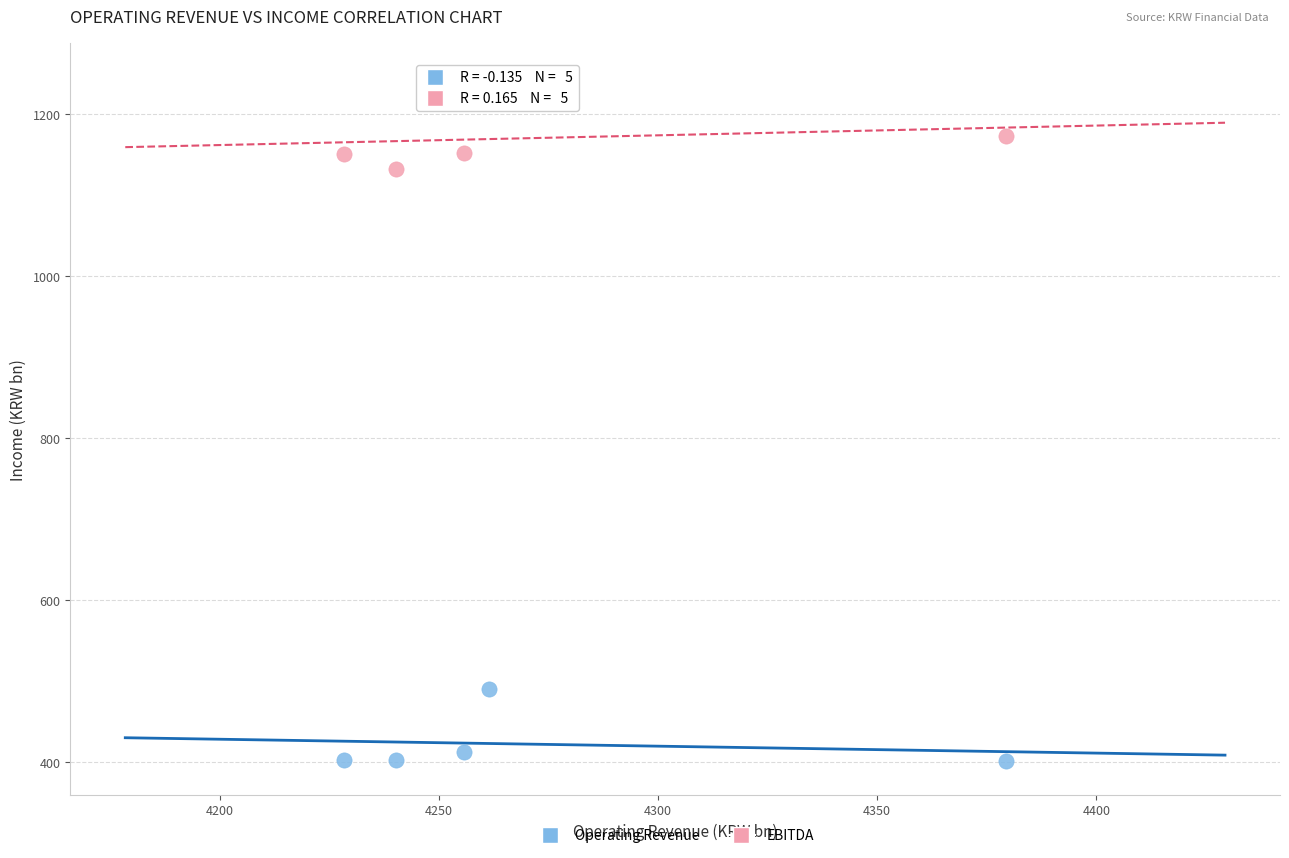

Which series contains the highest Y value?

EBITDA